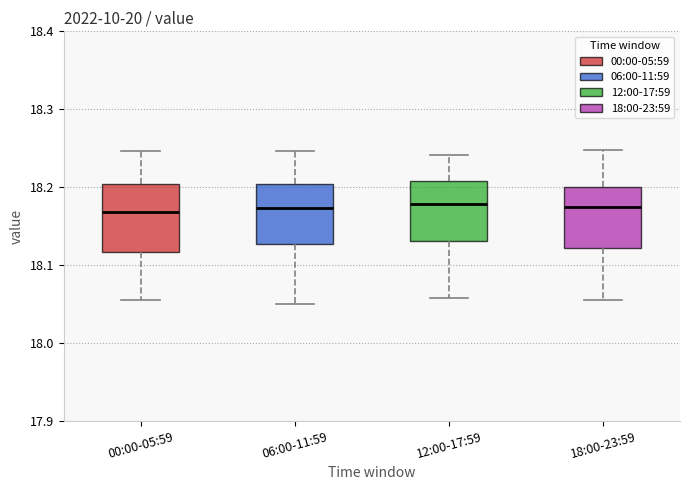

Where does the lower whisker of the box for 06:00-11:59 end on the y-axis? The values are not printed on the chart, so give them approximately, as read against the axis.

18.05